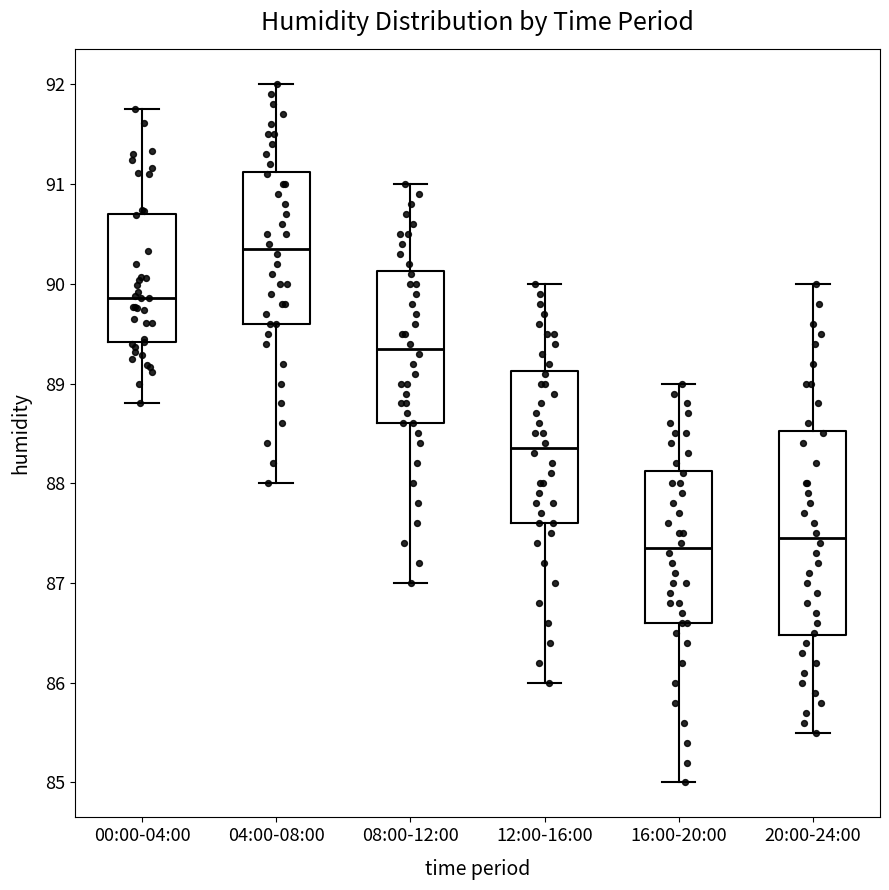

Where is the upper edge of the box for 16:00-20:00 on the y-axis? The values are not printed on the chart, so give them approximately, as read against the axis.

88.1